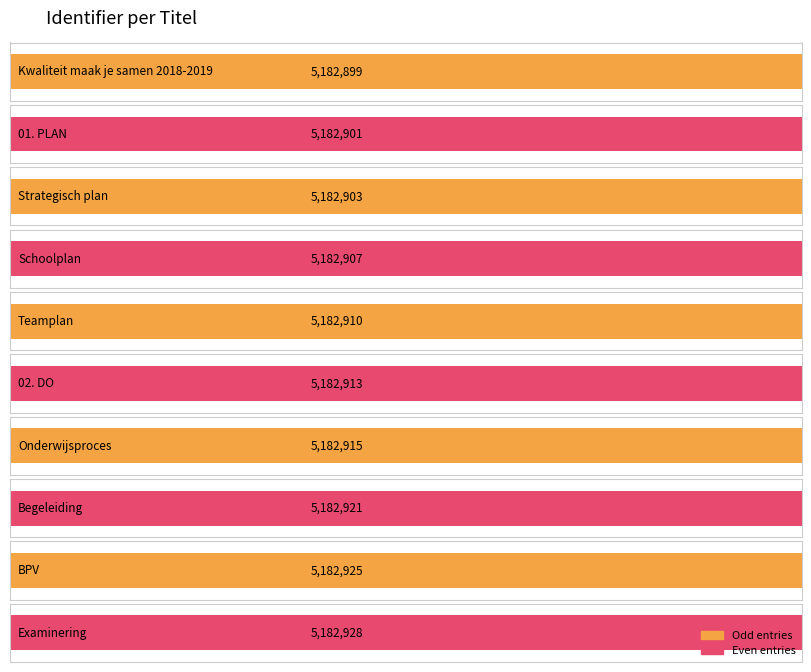

Rank the categories by value from lowest to highest.

Kwaliteit maak je samen 2018-2019, 01. PLAN, Strategisch plan, Schoolplan, Teamplan, 02. DO, Onderwijsproces, Begeleiding, BPV, Examinering